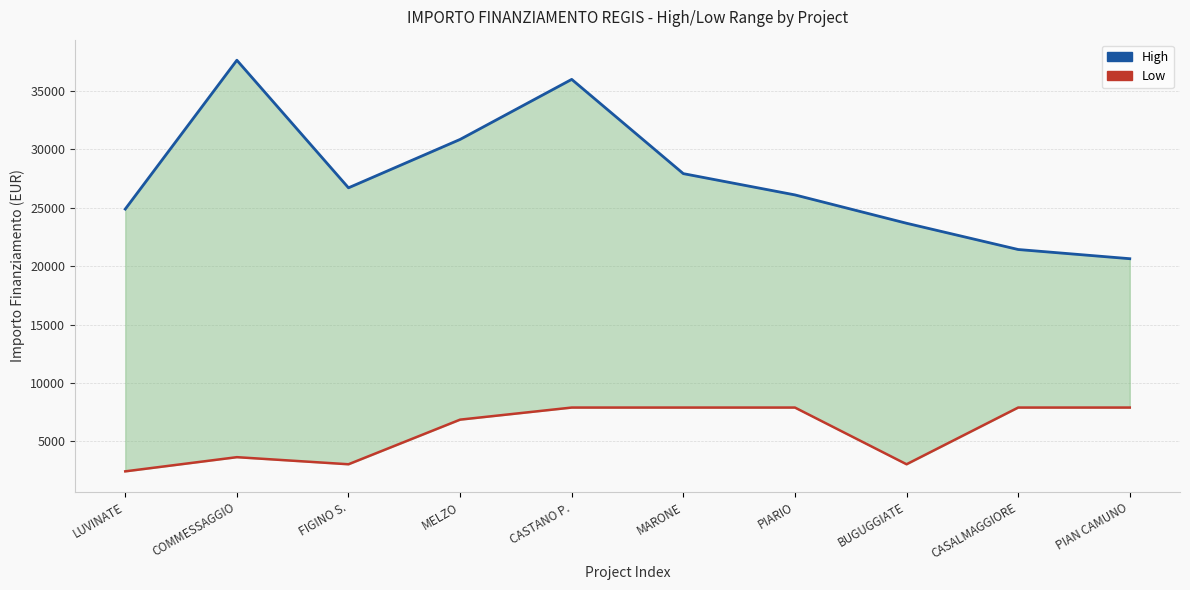

The value of High at BUGUGGIATE is 23673. True or false?

True